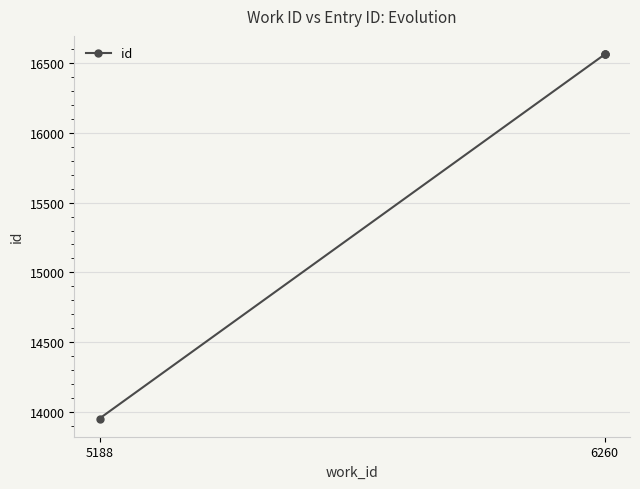

What is the value of the 2nd point from the left?

16564